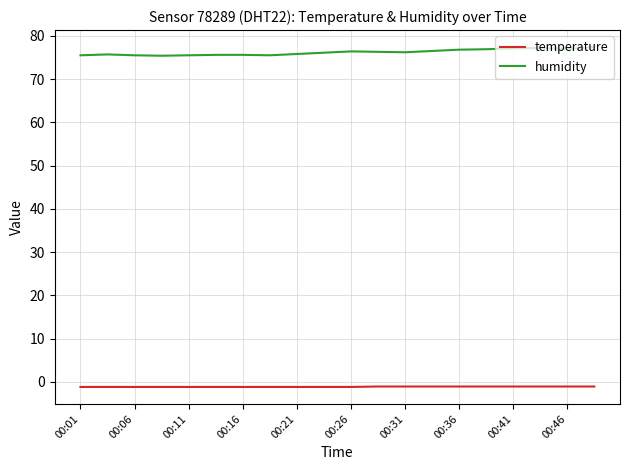

Which series has the largest total across all categories?

humidity